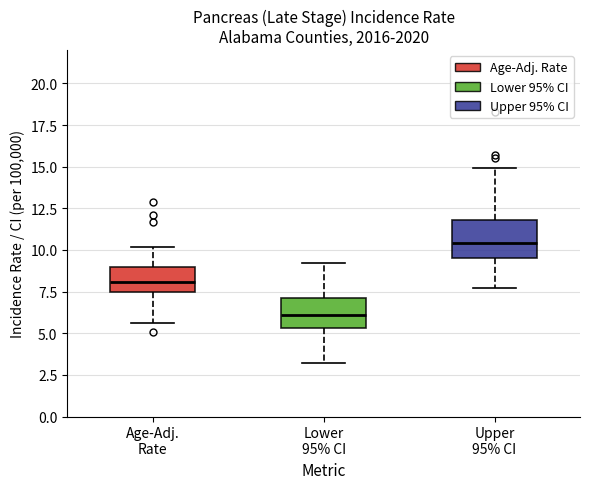

Which box's median line is the highest?

Upper 95% CI